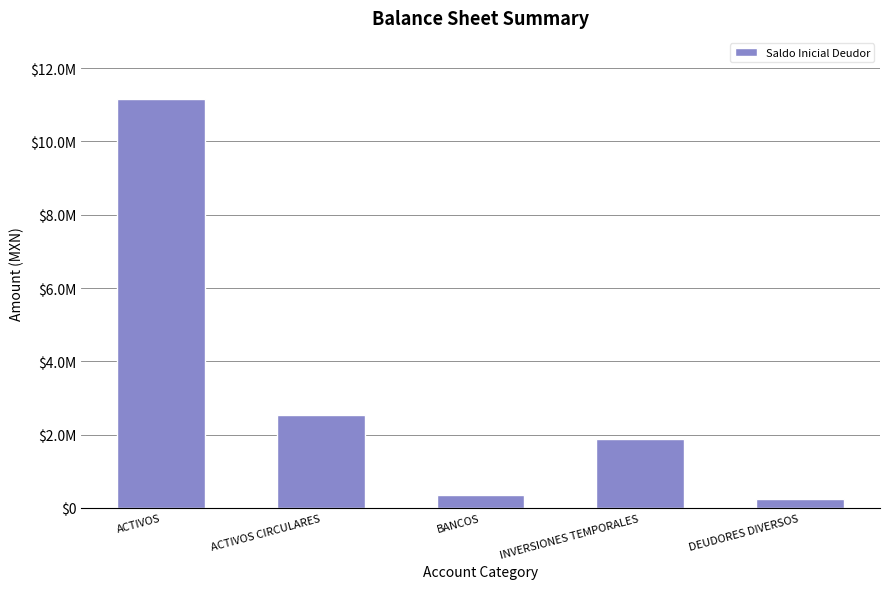

What is the difference between the values at ACTIVOS and BANCOS?

10788862.3